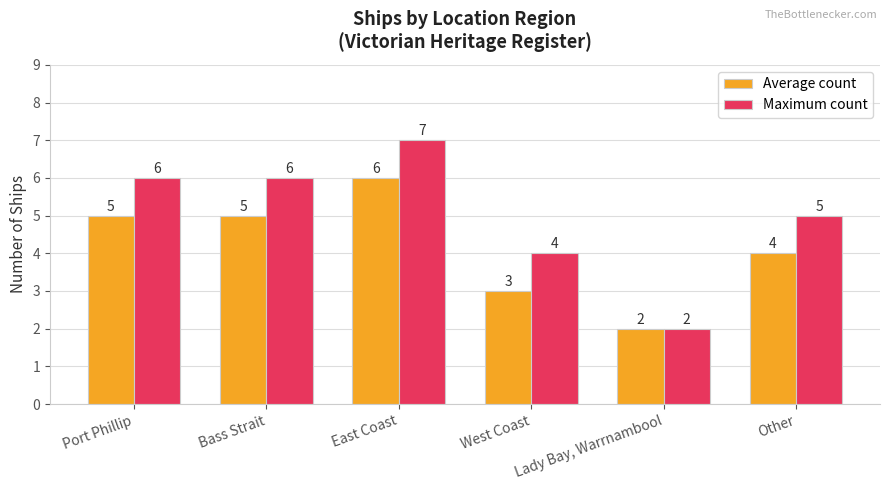

Is it true that Average count equals 5 at Bass Strait?

True